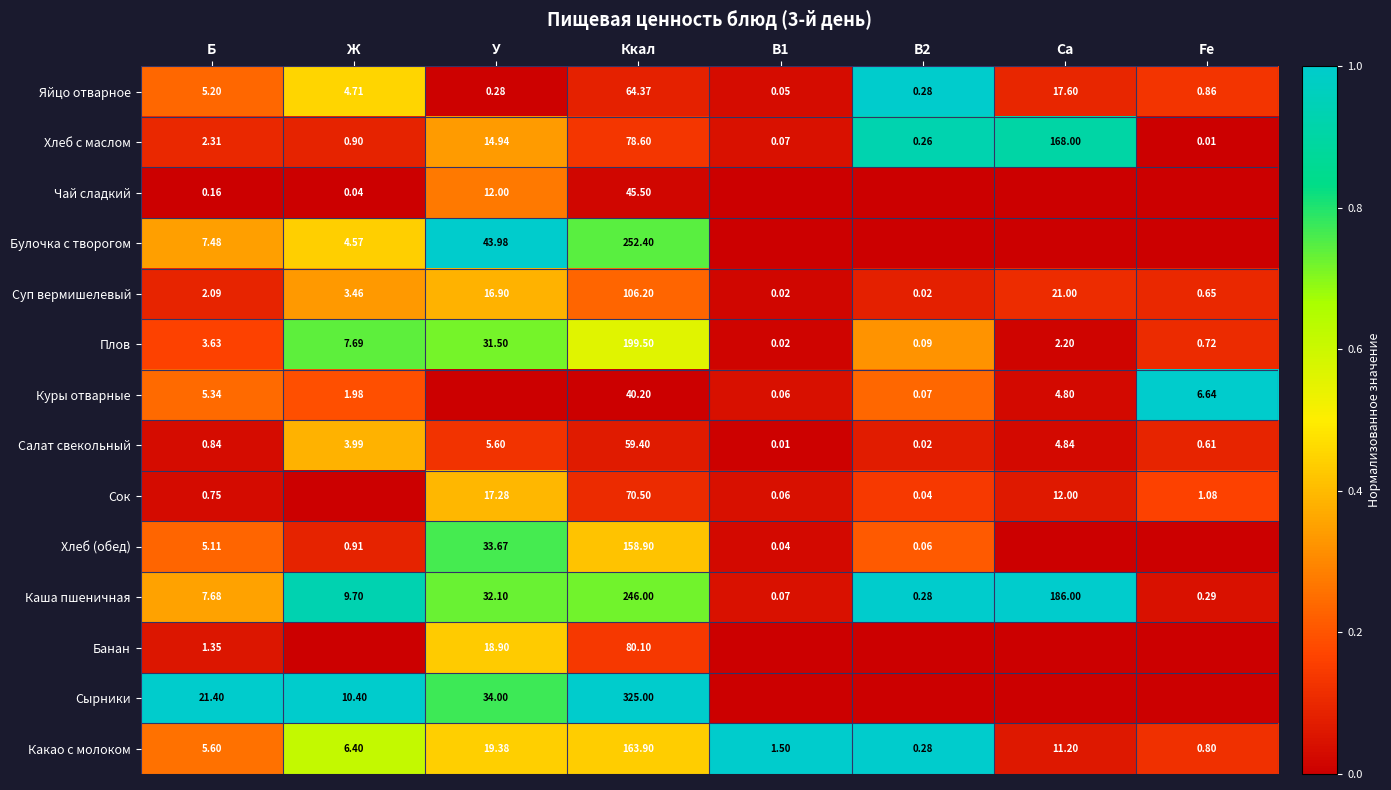

At which label does Плов first exceed 3?

Б